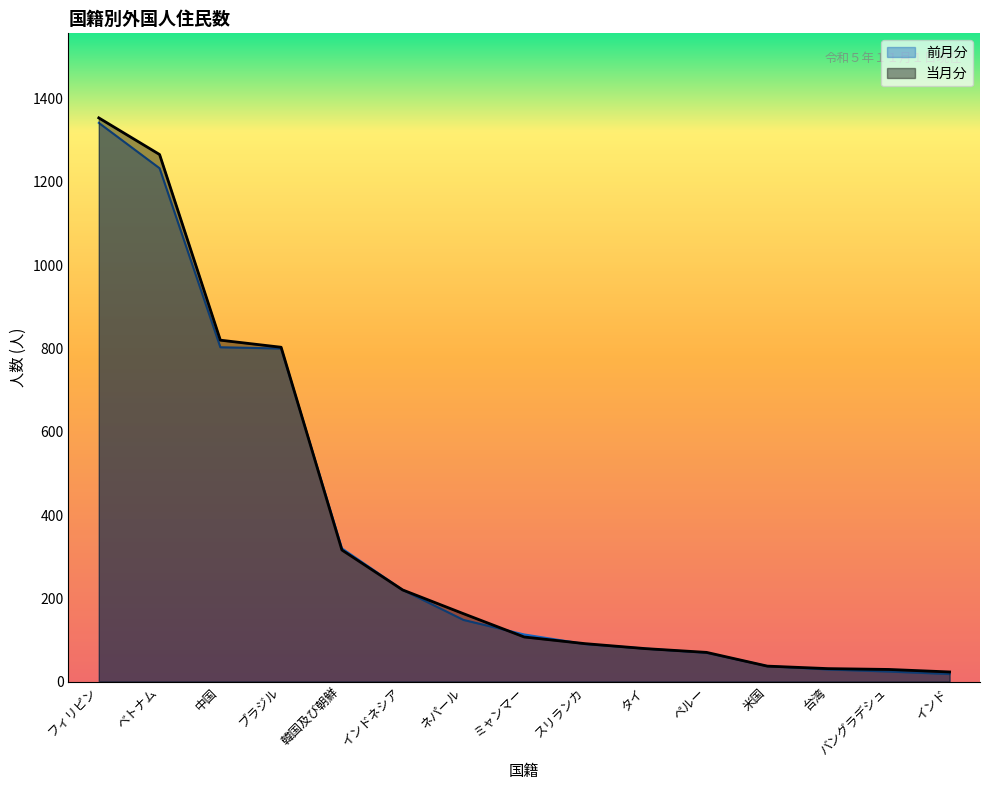

True or false: 前月分 has more than 2 points higher than both neighbors.

False